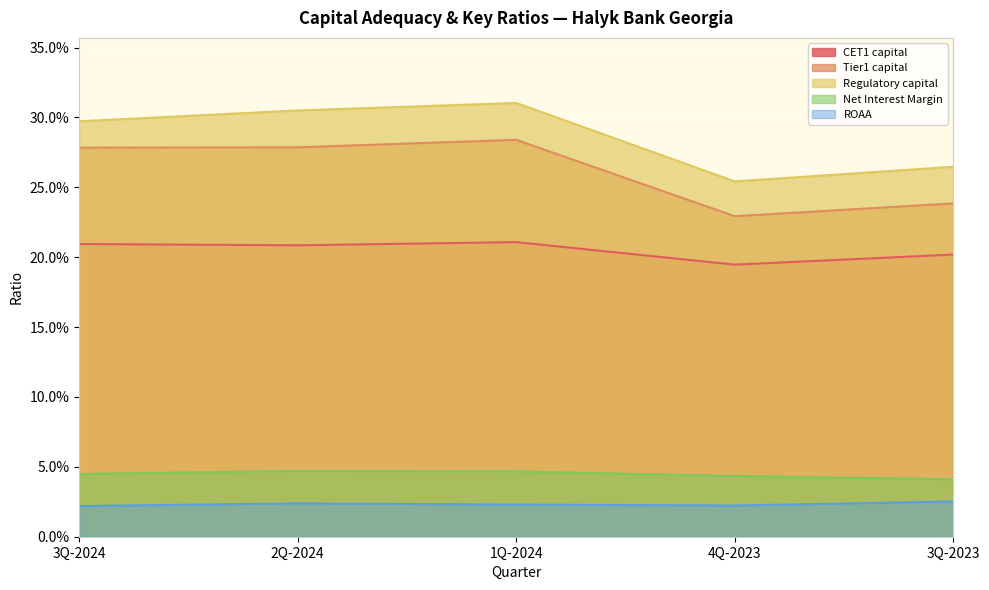

What are all the series names shown in the legend?

CET1 capital, Tier1 capital, Regulatory capital, Net Interest Margin, ROAA